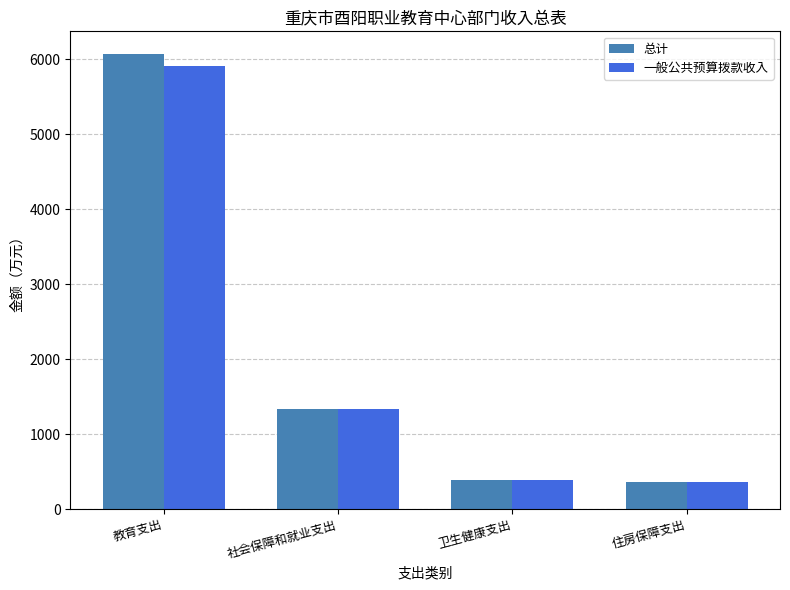

What is the greatest value displayed?

6072.2